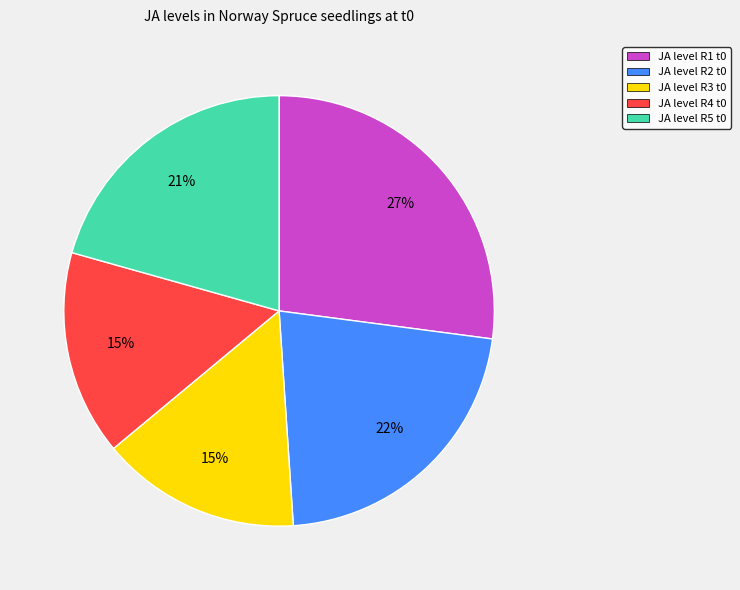

Count the number of slices in the pie.

5